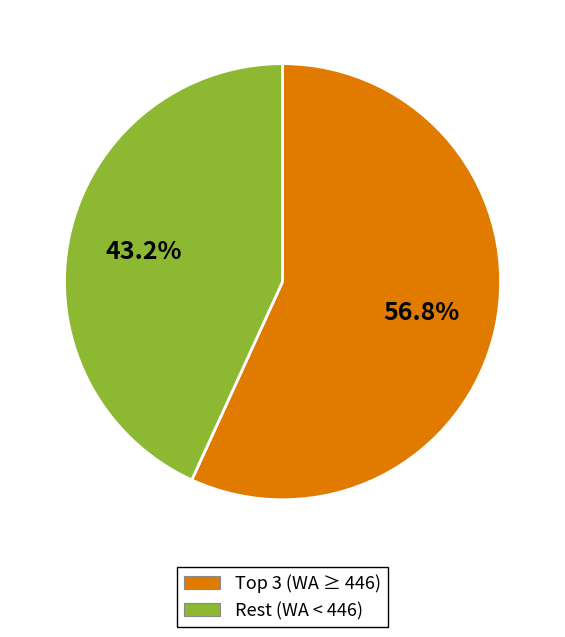

Does any single category account for the majority?

Yes